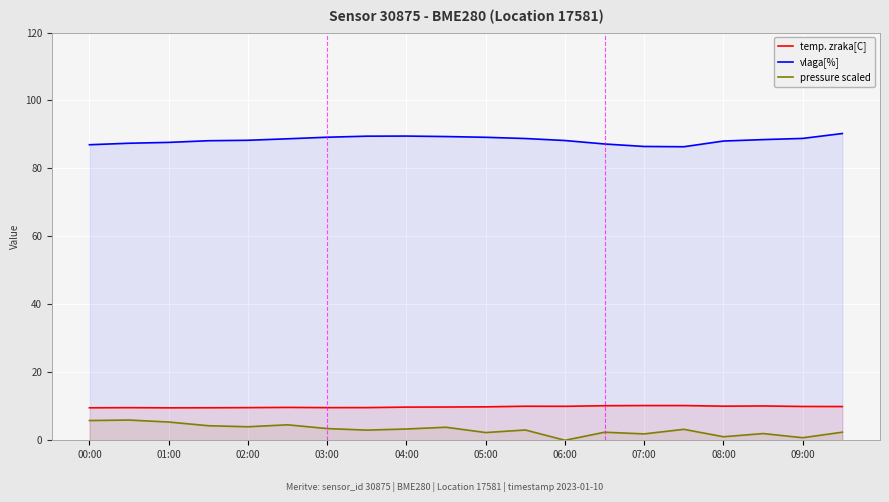

Which series changed the most between 11 and 13?

vlaga[%]